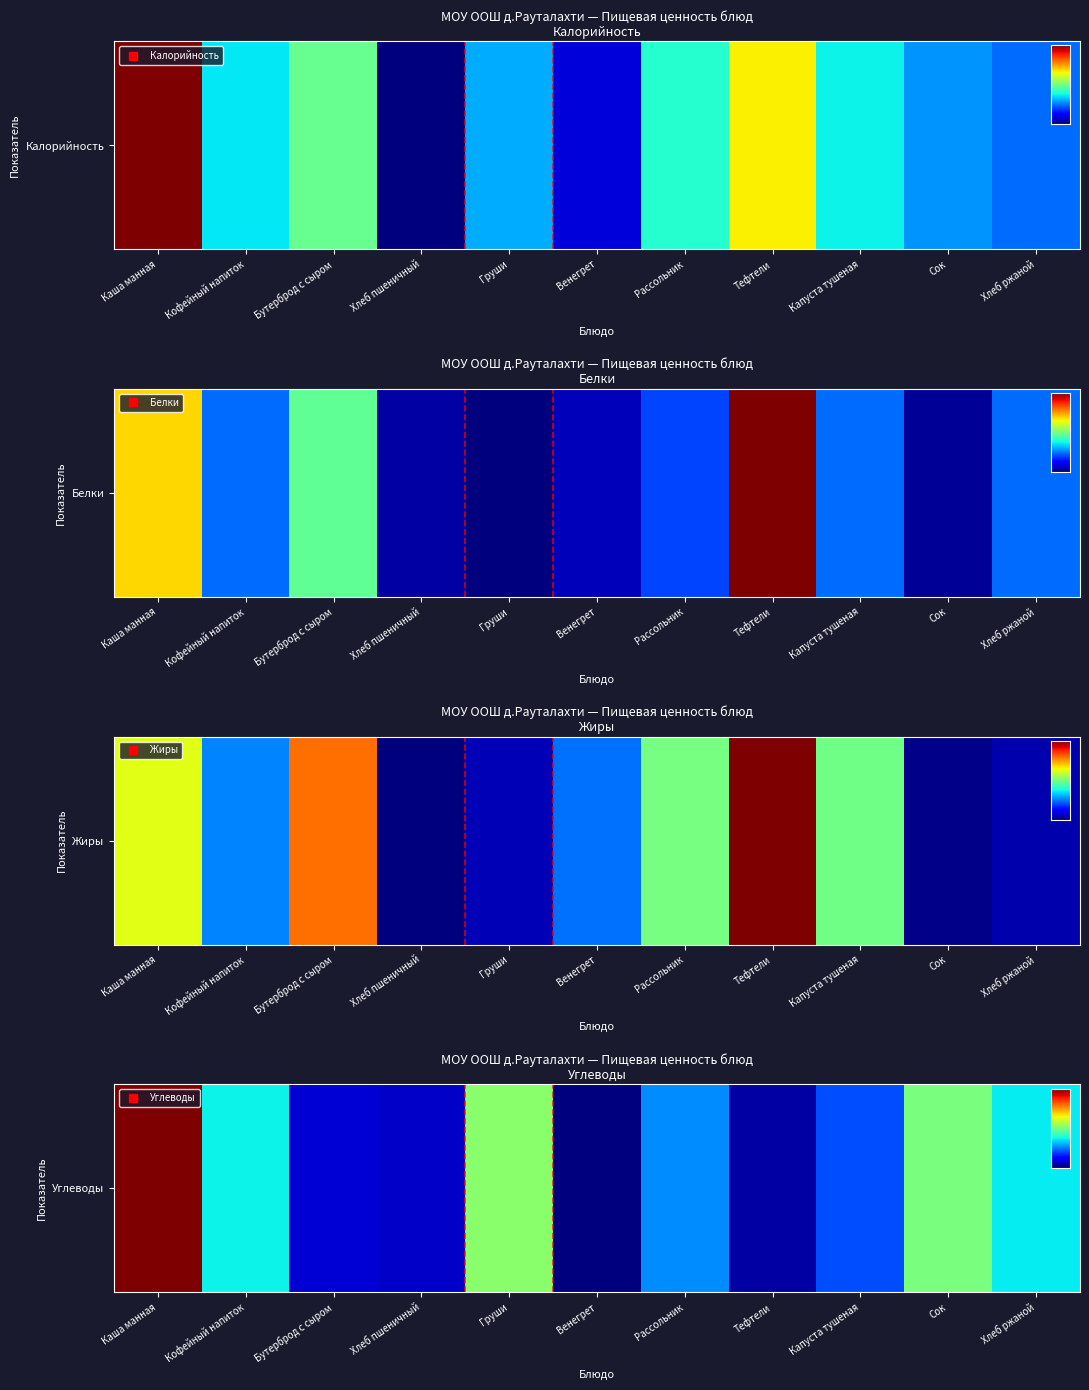

List the labels in order of value, largest first.

Каша манная, Груши, Сок, Кофейный напиток, Хлеб ржаной, Рассольник, Капуста тушеная, Бутерброд с сыром, Хлеб пшеничный, Тефтели, Венегрет